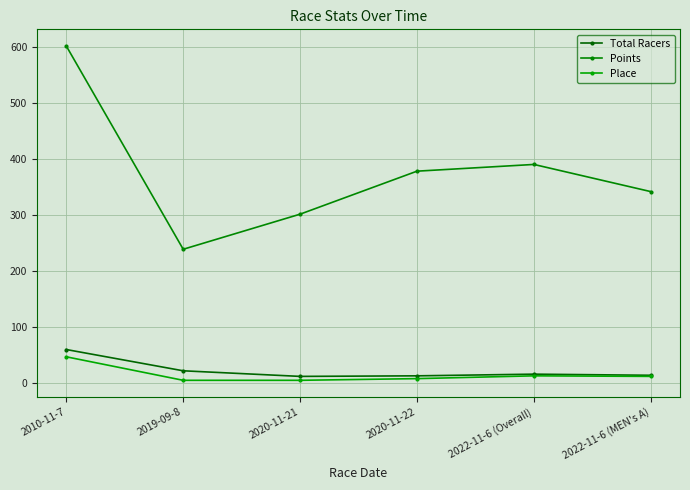

The Total Racers series shows 13.0 at 2022-11-6 (MEN's A). True or false?

True